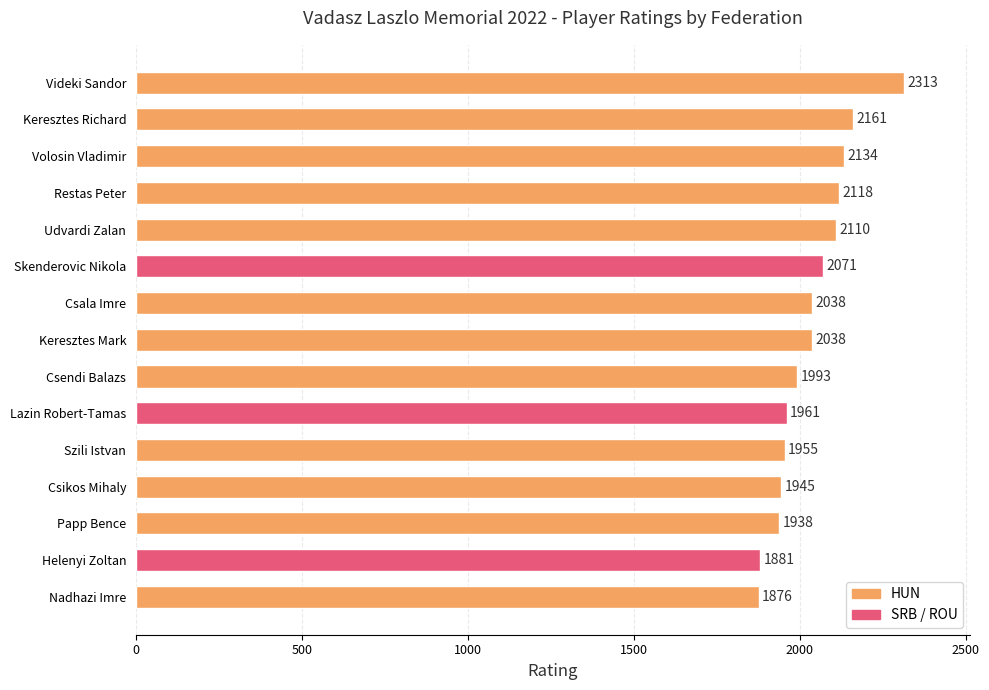

Count the number of categories in the chart.

15